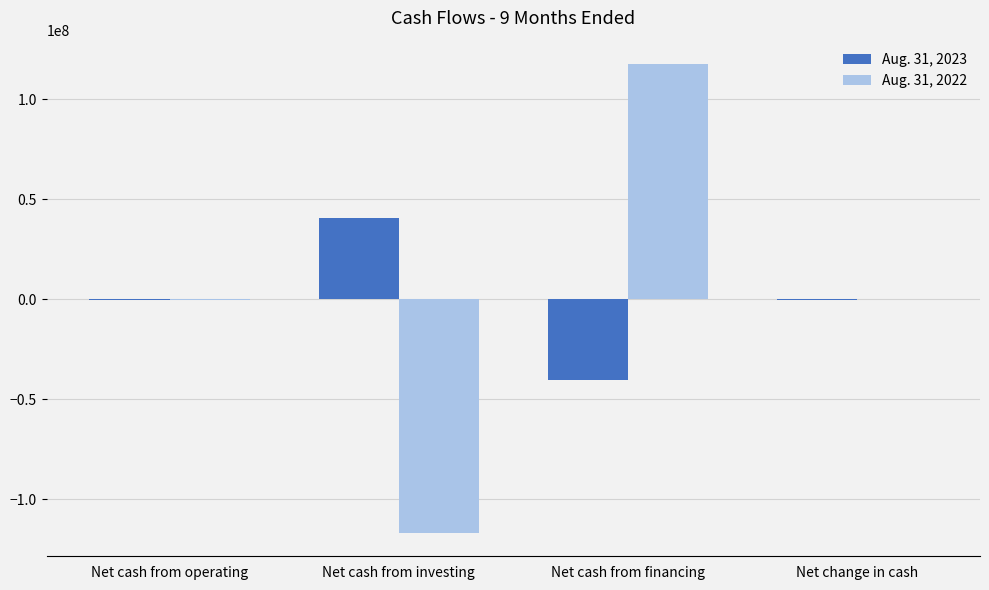

Does the chart contain stacked bars?

No